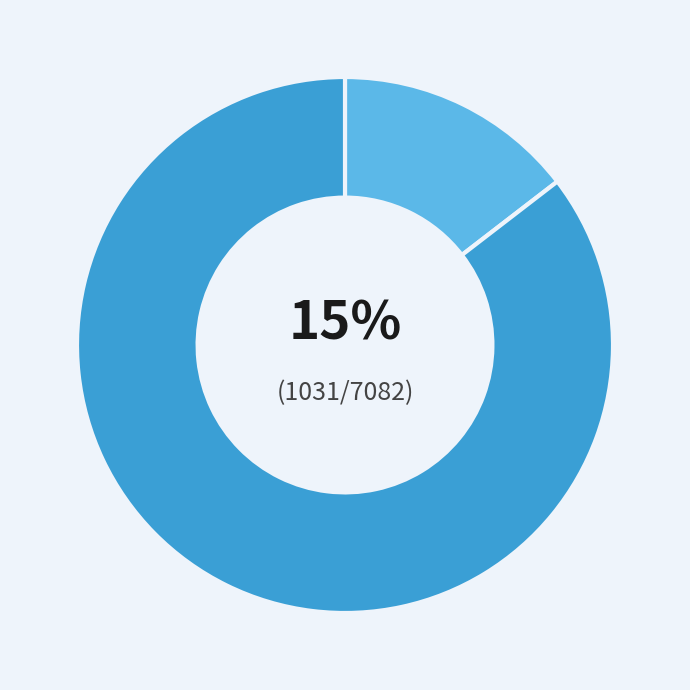

Is there a majority slice in this chart?

Yes